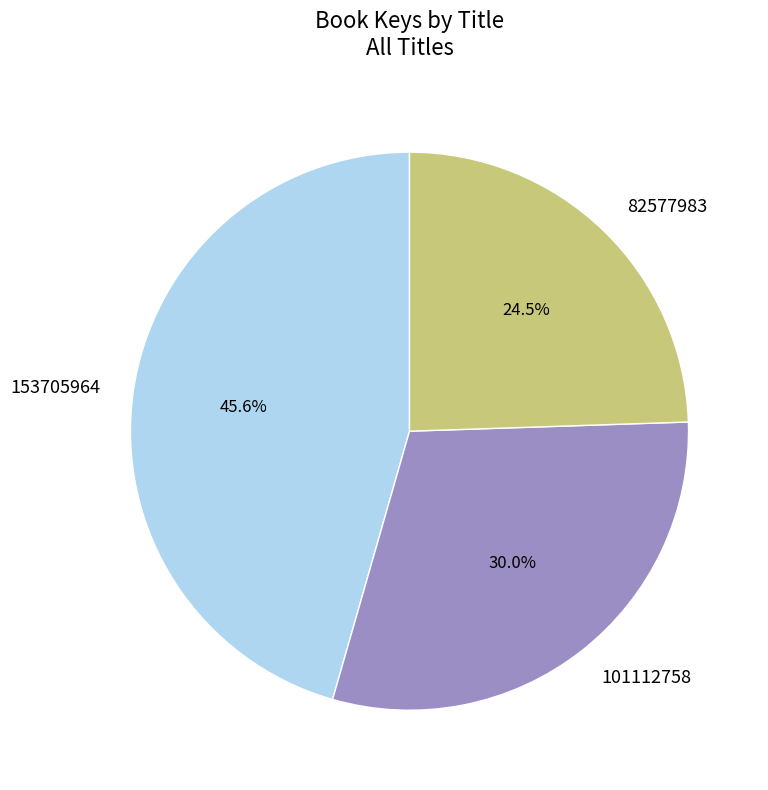

Combined, do 153705964 and 101112758 account for over 50%?

Yes